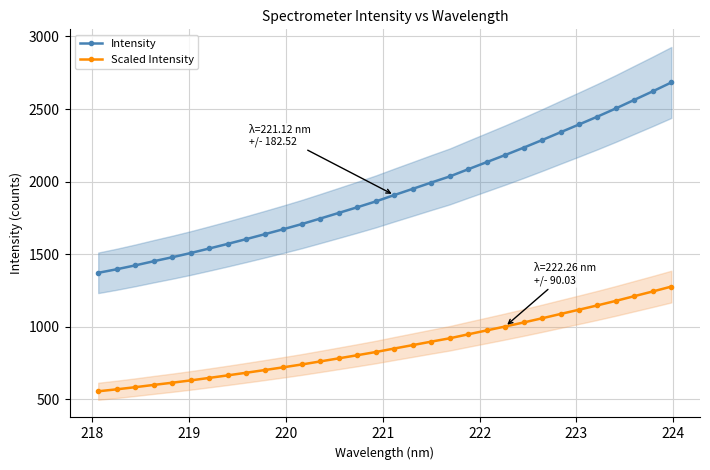

What is the value of the Scaled Intensity point at the 23rd from the left?

1000.4